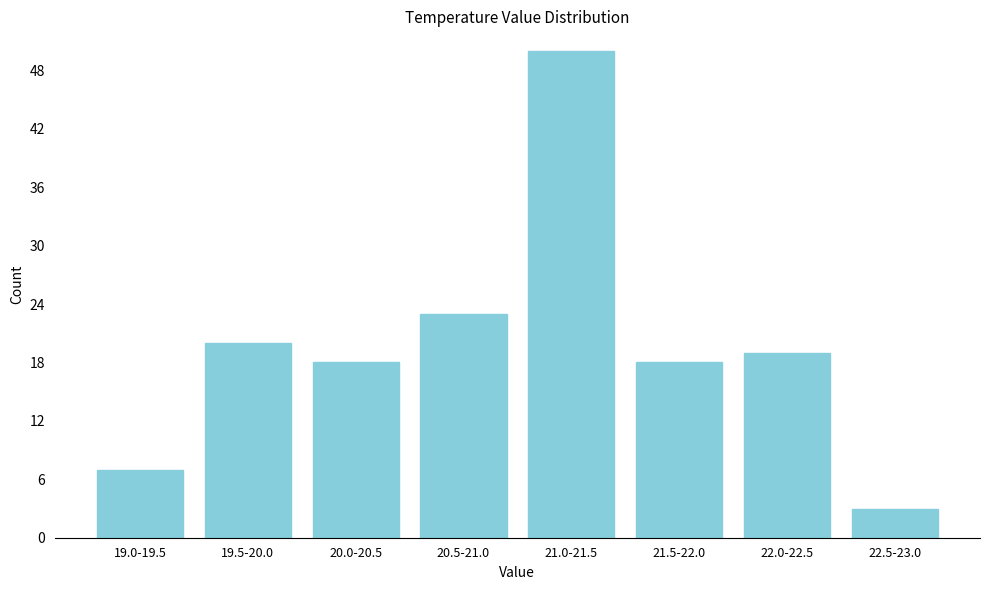

Reading right to left, what are all the values shown in this chart?

22.5-23.0=3	22.0-22.5=19	21.5-22.0=18	21.0-21.5=50	20.5-21.0=23	20.0-20.5=18	19.5-20.0=20	19.0-19.5=7